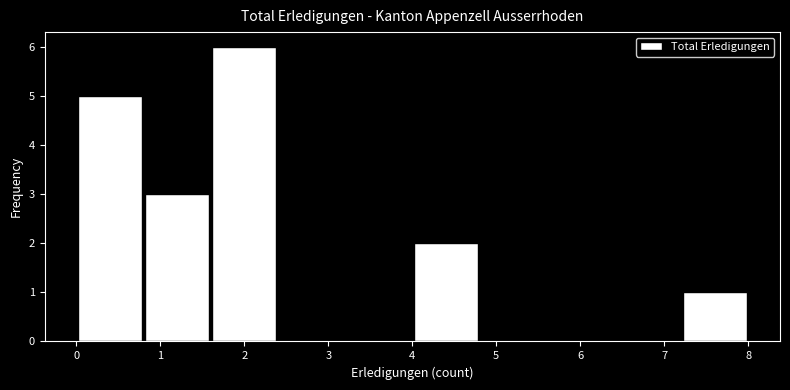

What is the height of the bar covering 4.0 to 4.8 on the x-axis? The values are not printed on the chart, so give them approximately, as read against the axis.

2